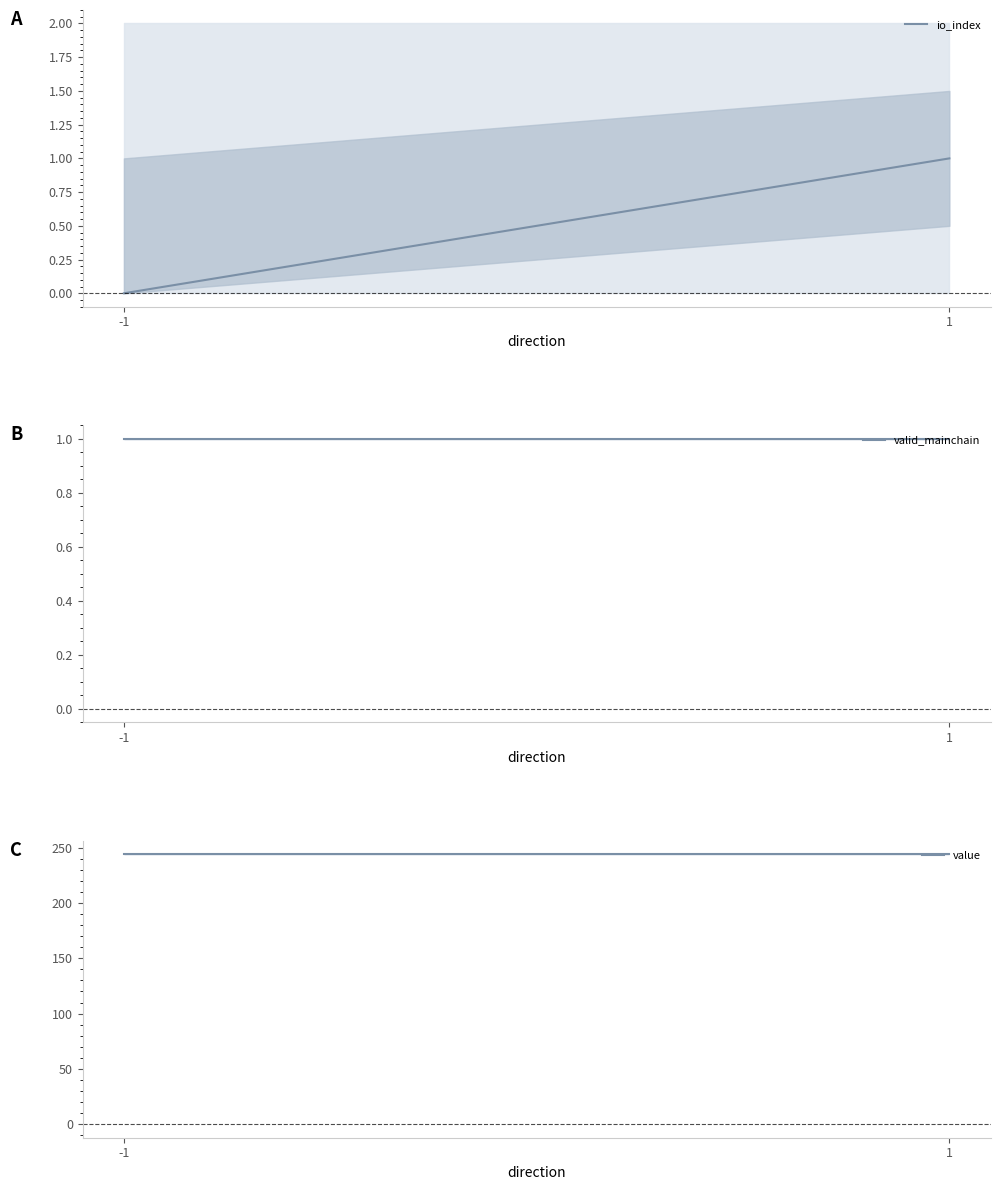

At how many categories does at least one series exceed 167?

2